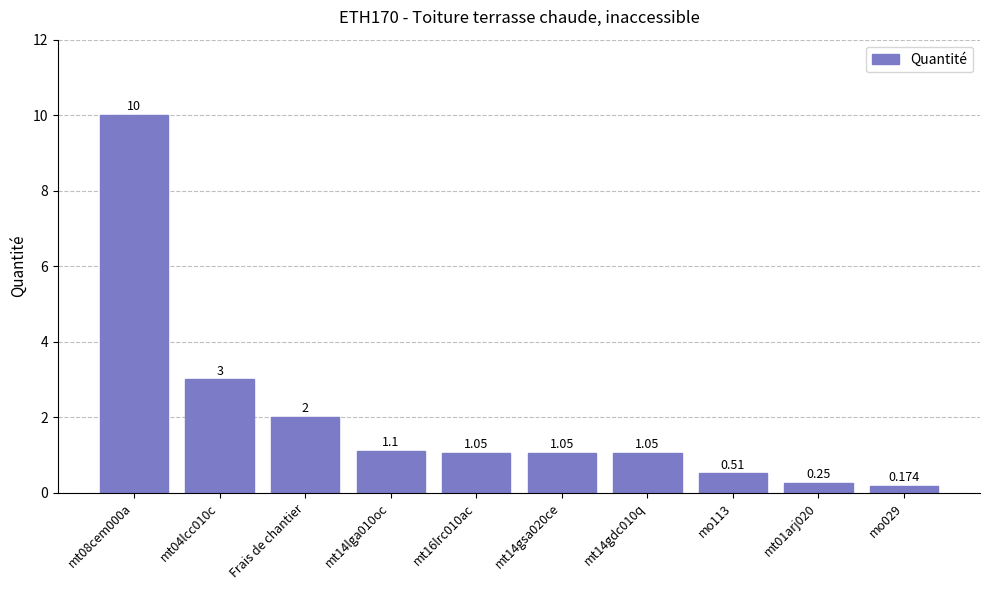

Reading left to right, what are all the values shown in this chart?

mt08cem000a=10.0	mt04lcc010c=3.0	Frais de chantier=2.0	mt14lga010oc=1.1	mt16lrc010ac=1.1	mt14gsa020ce=1.1	mt14gdc010q=1.1	mo113=0.5	mt01arj020=0.2	mo029=0.2